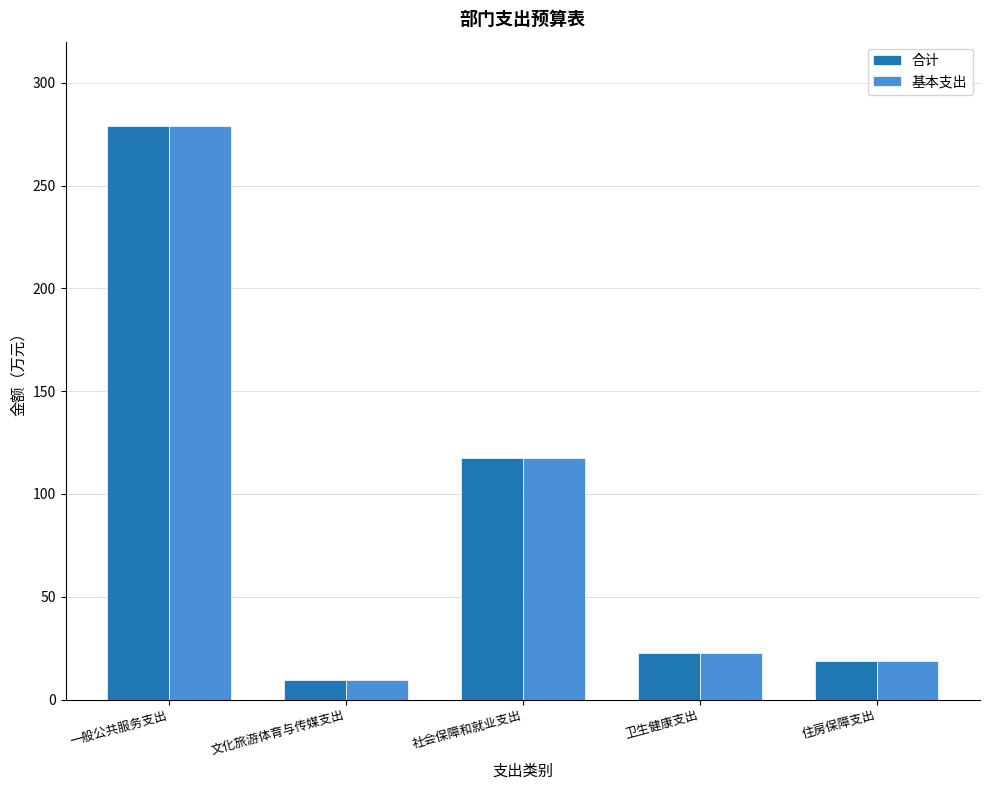

How many values in the 合计 series are below 22?

2